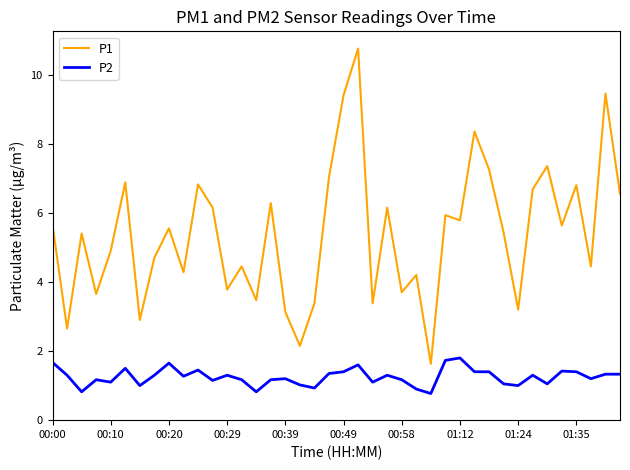

True or false: P2 and P1 cross at least once.

False